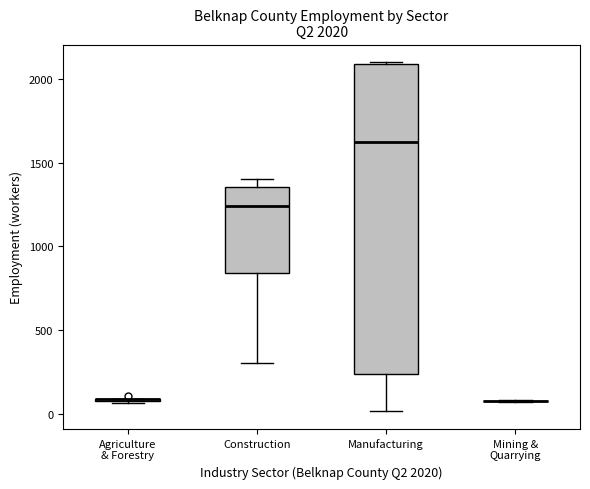

Comparing the boxes themselves (not the whiskers), which one is the tallest?

Manufacturing